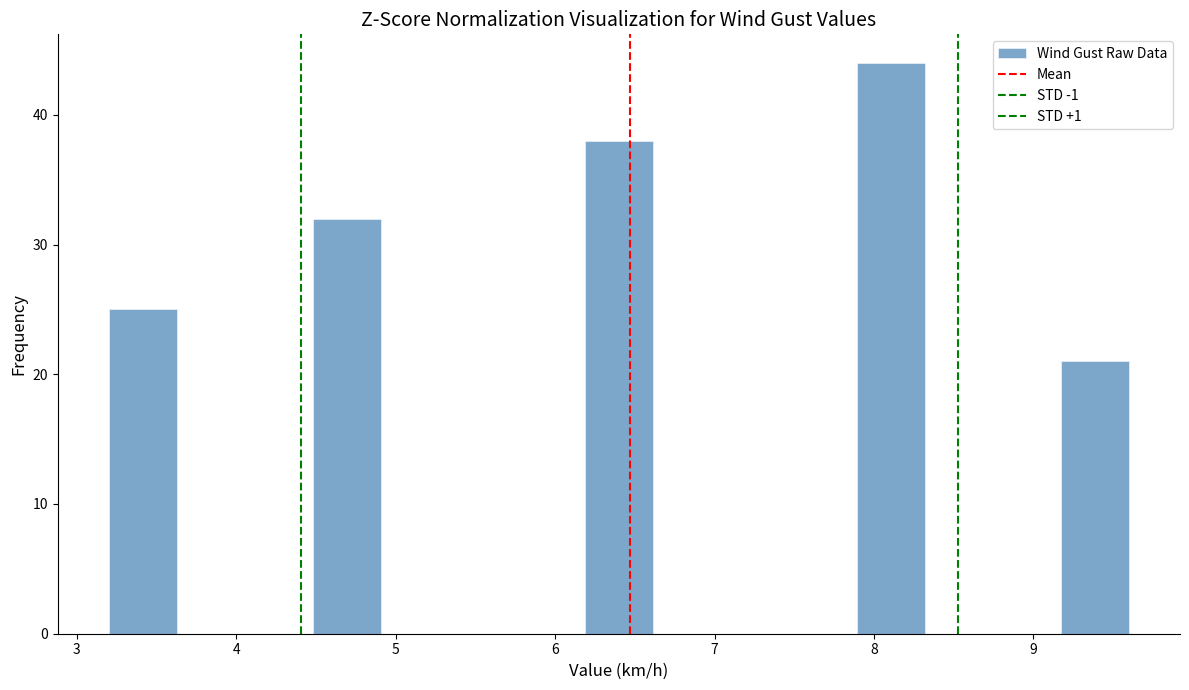

How tall is the bar that spans 3.2 to 3.6 on the x-axis? Neither the bar edges nor the heights are printed on the chart, so give them approximately, as read against the axes.

25